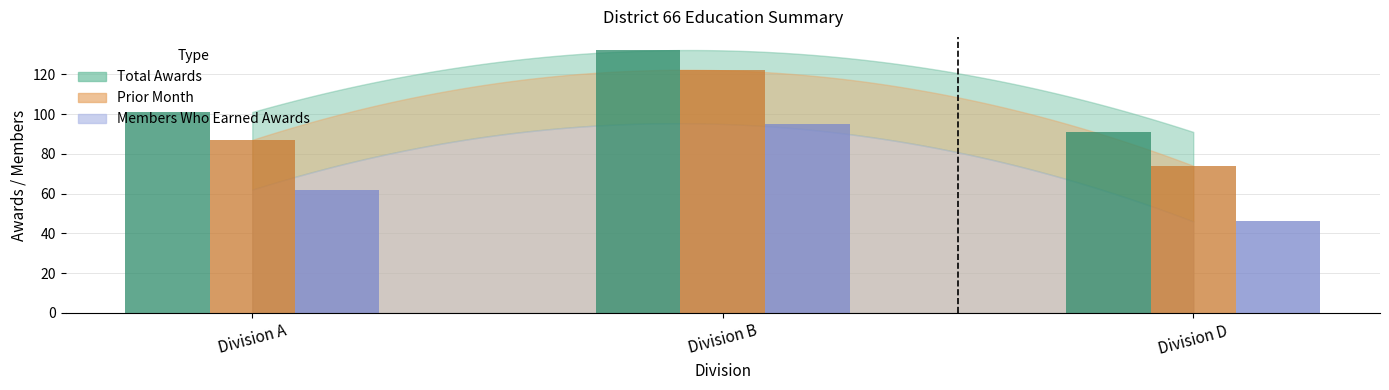

What is the sum of the Members Who Earned Awards values at Division A and Division D?

108